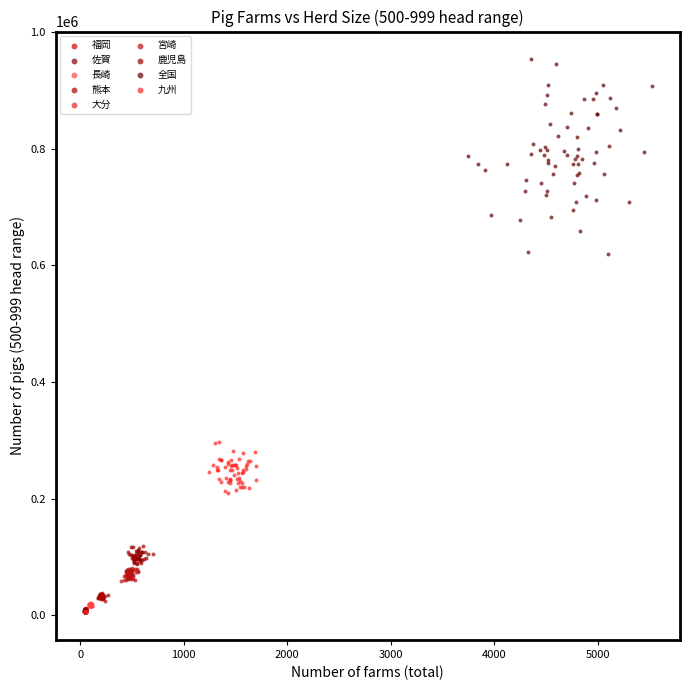

Which series contains the highest Y value?

全国